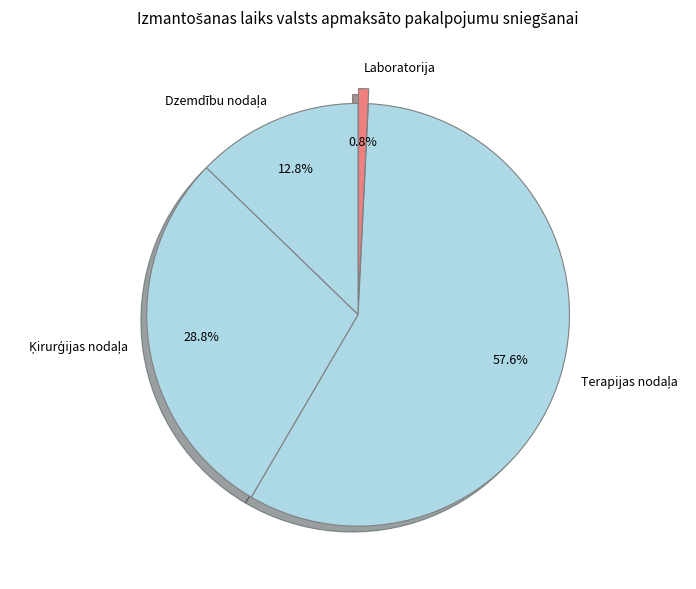

Is there a majority slice in this chart?

Yes